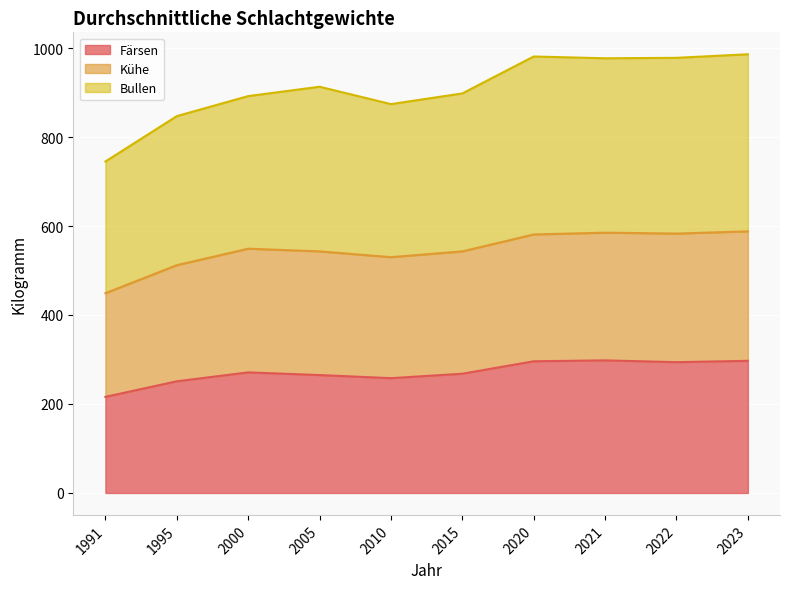

Which series changed the most between 2015 and 2020?

Bullen